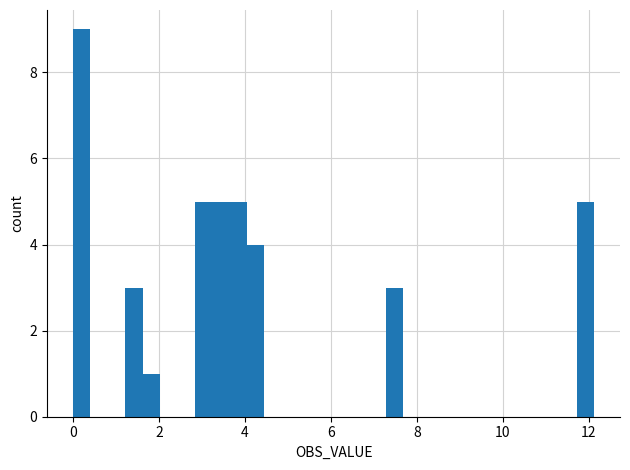

Read against the x-axis, roughly where is the centre of the tallest bar?

0.2